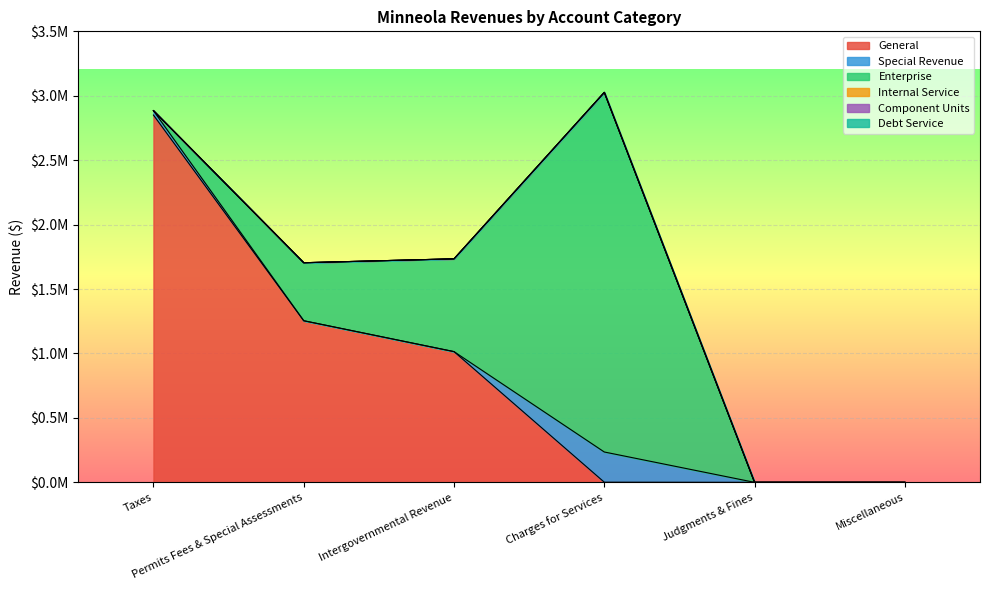

True or false: Component Units and General intersect in this chart.

False